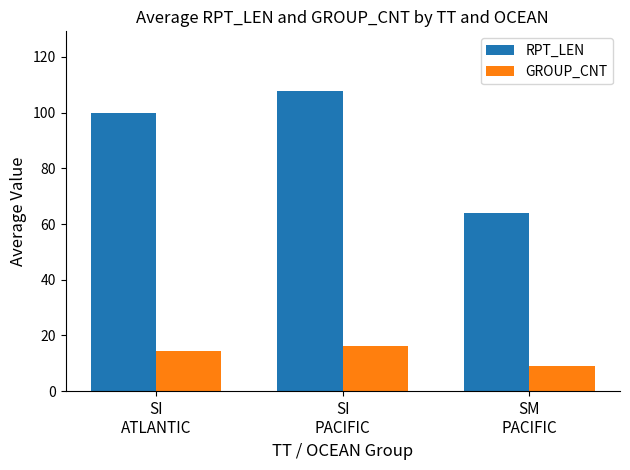

True or false: GROUP_CNT has a value of 21.3 at SI
PACIFIC.

False